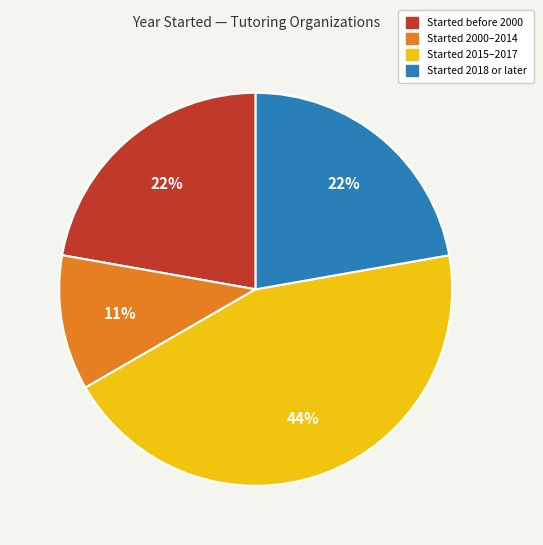

Does any single category account for the majority?

No